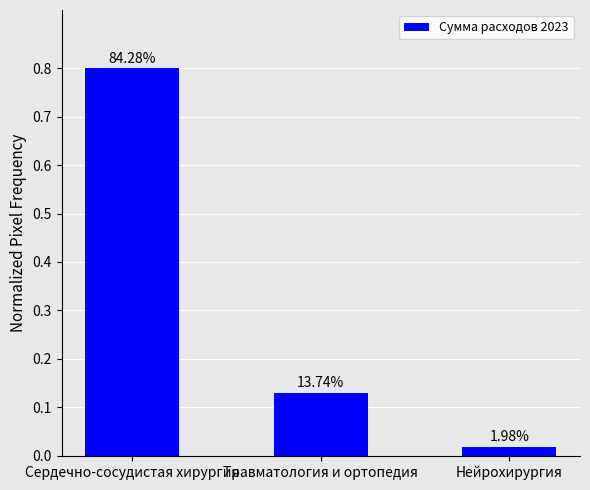

True or false: the data shows 15508736 at Травматология и ортопедия.

True